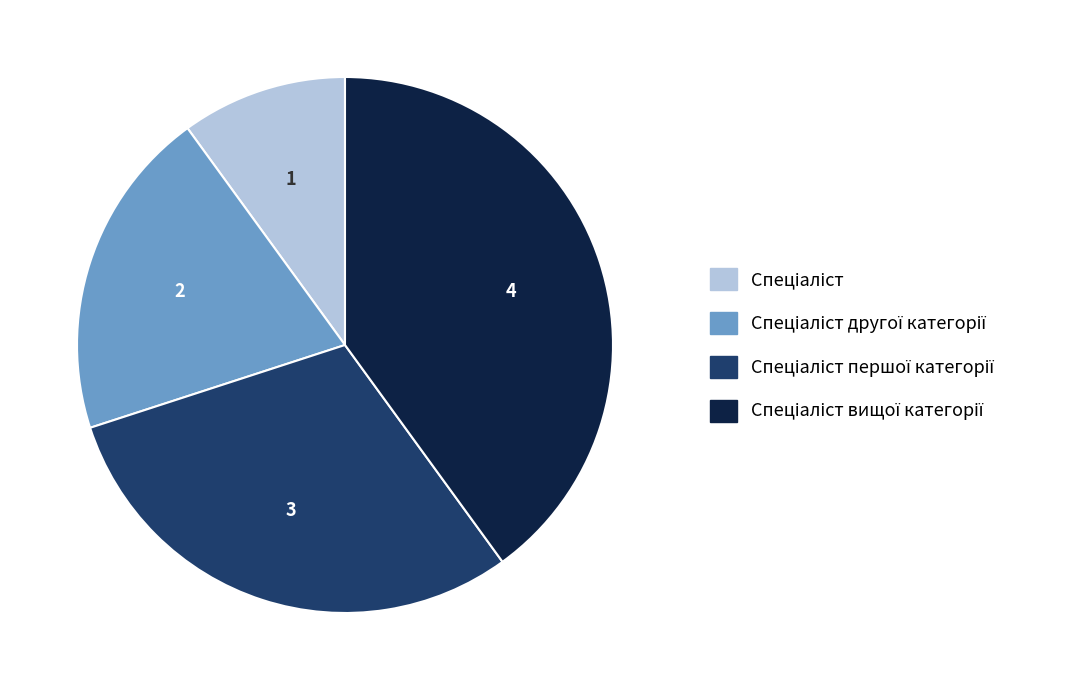

Does any single category account for the majority?

No